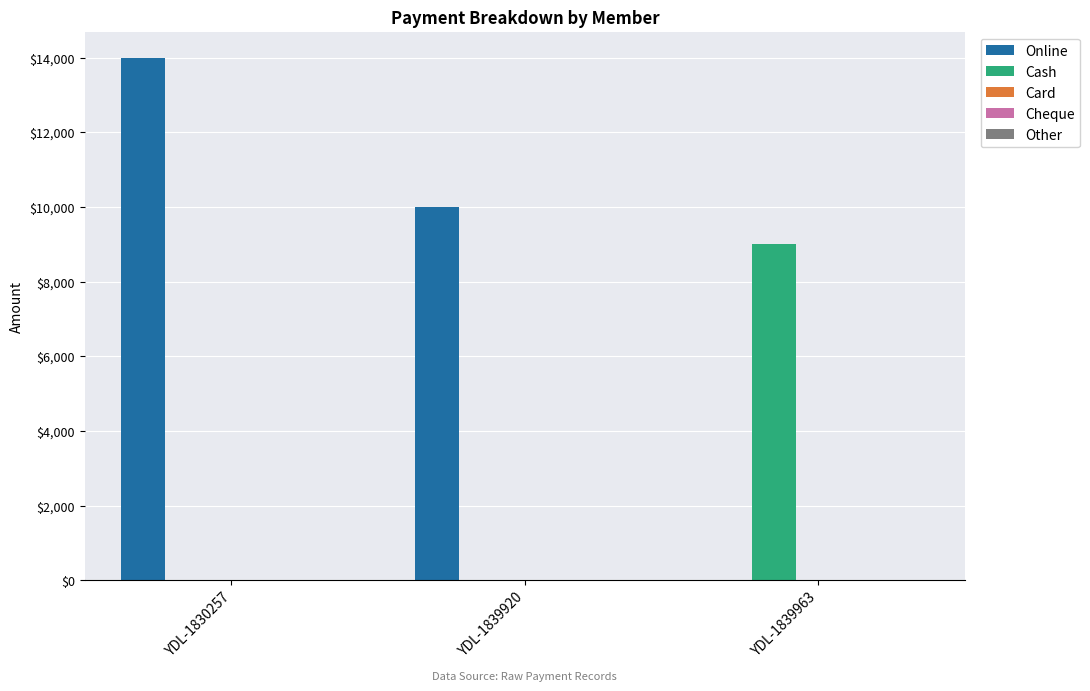

True or false: Cash has a value of 4249 at YDL-1839963.

False